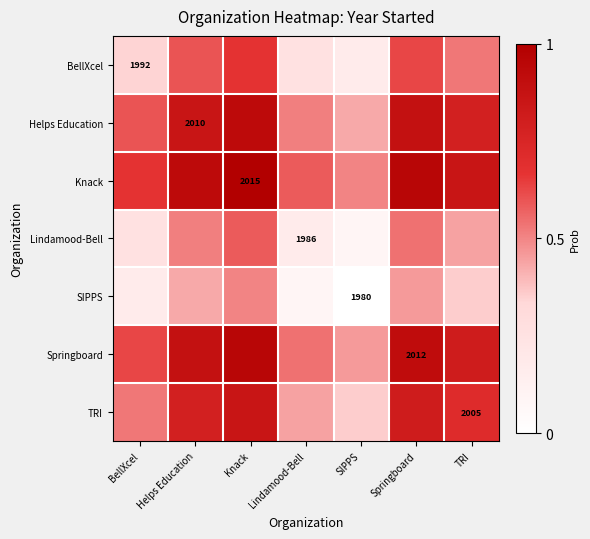

At which category is the sum across all series the highest?

Knack